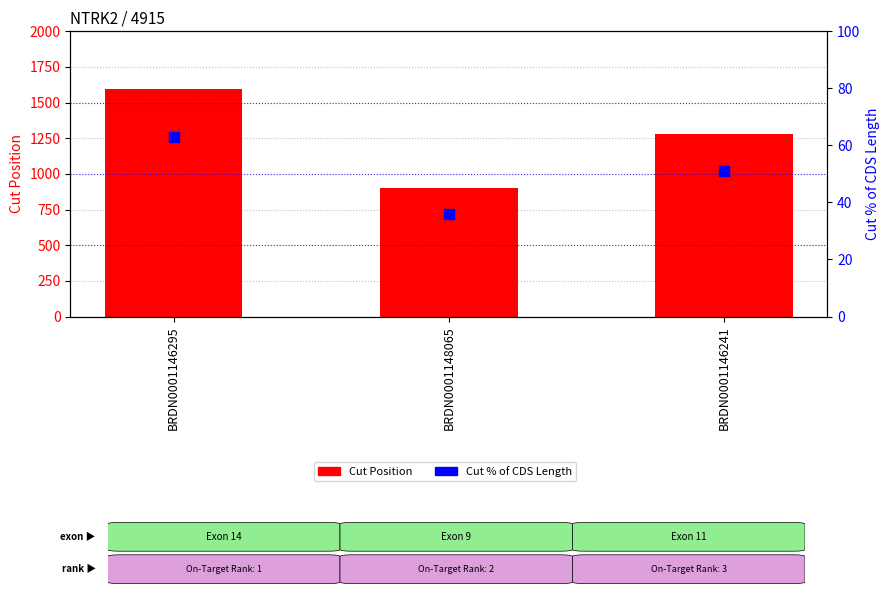

At which category is the sum across all series the highest?

BRDN0001146295